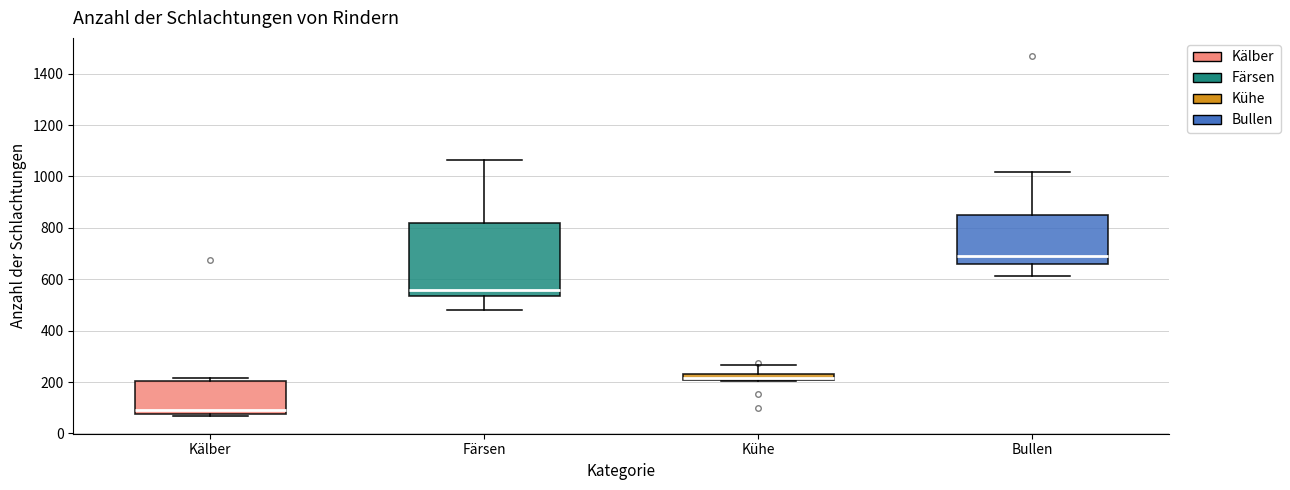

Which box is the tallest, from its lower edge to its upper edge?

Färsen